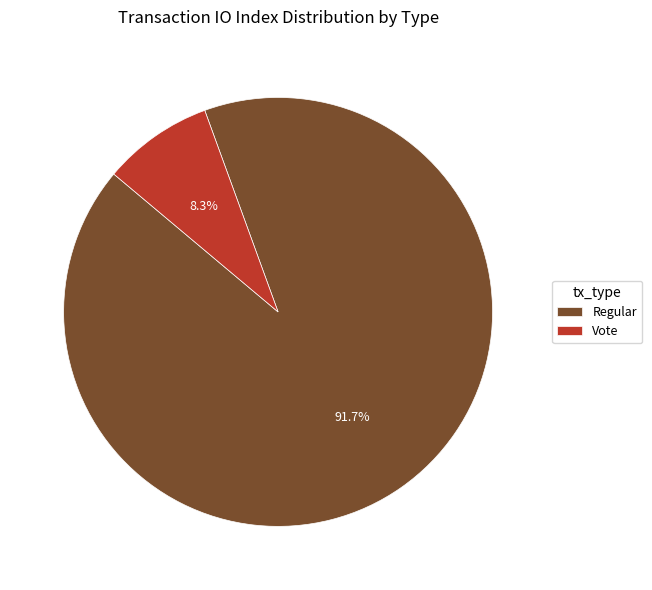

To the nearest percent, what portion does Regular represent?

92%